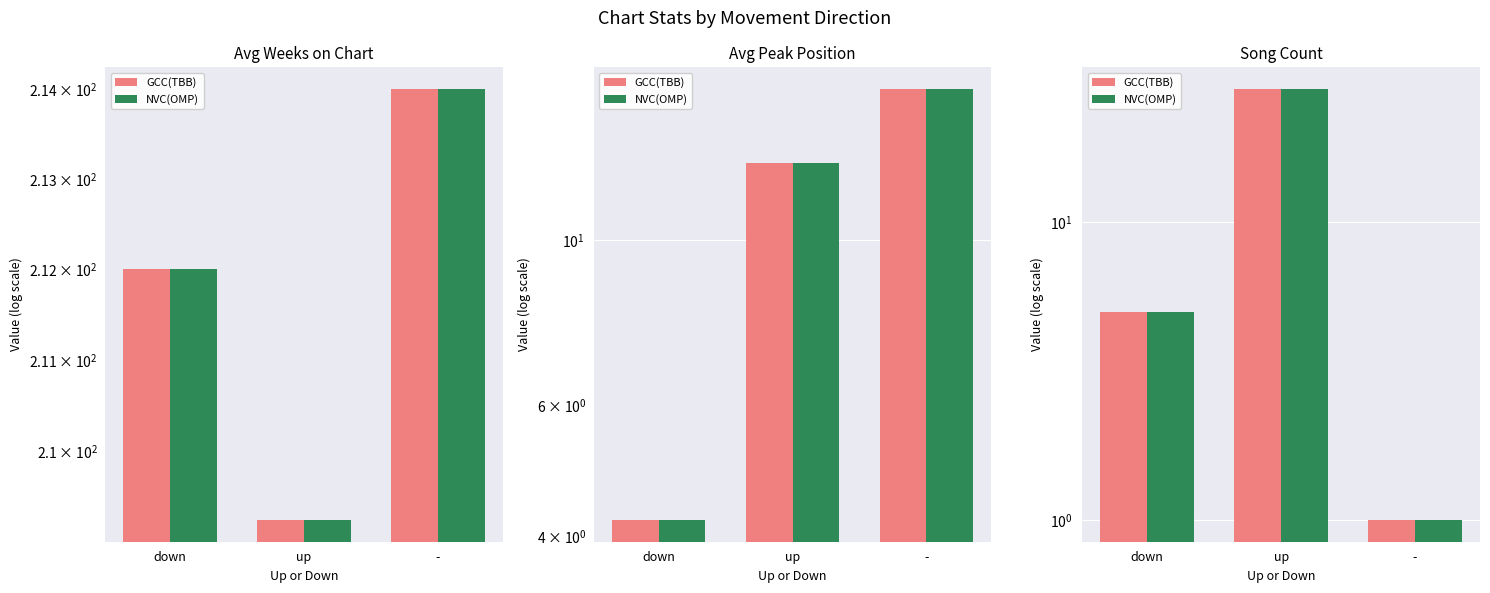

What is the difference between the NVC(OMP) values at down and -?

4